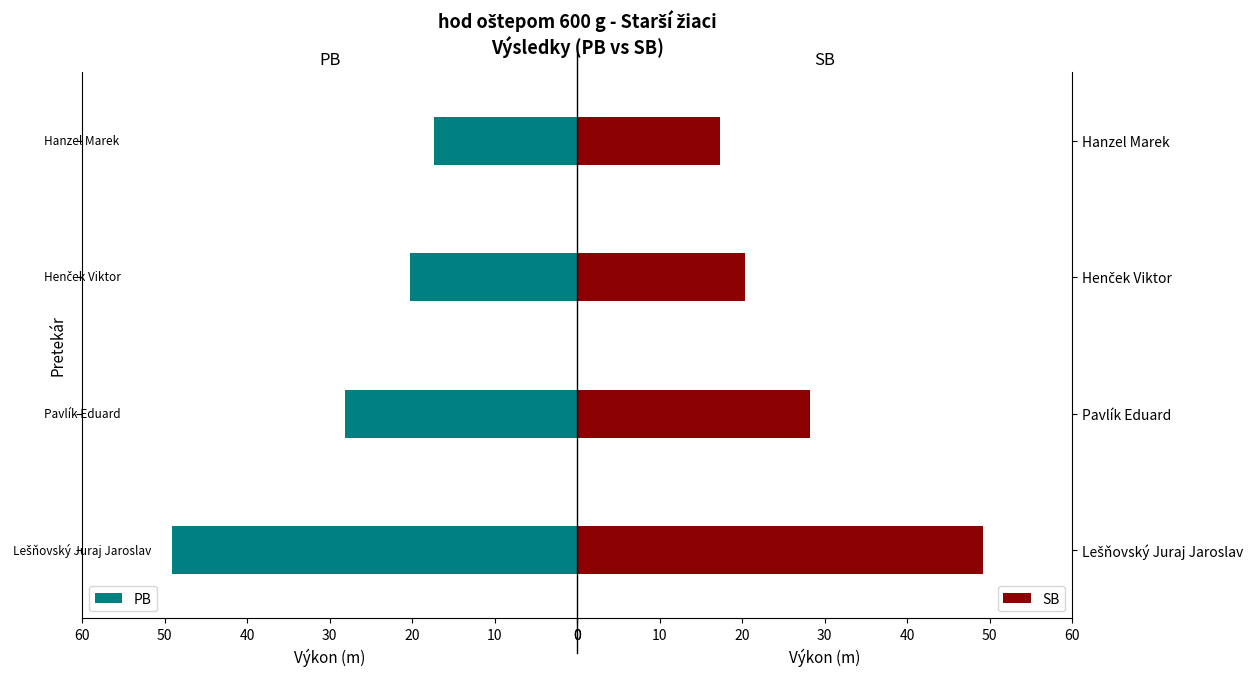

How many groups of bars are there?

4